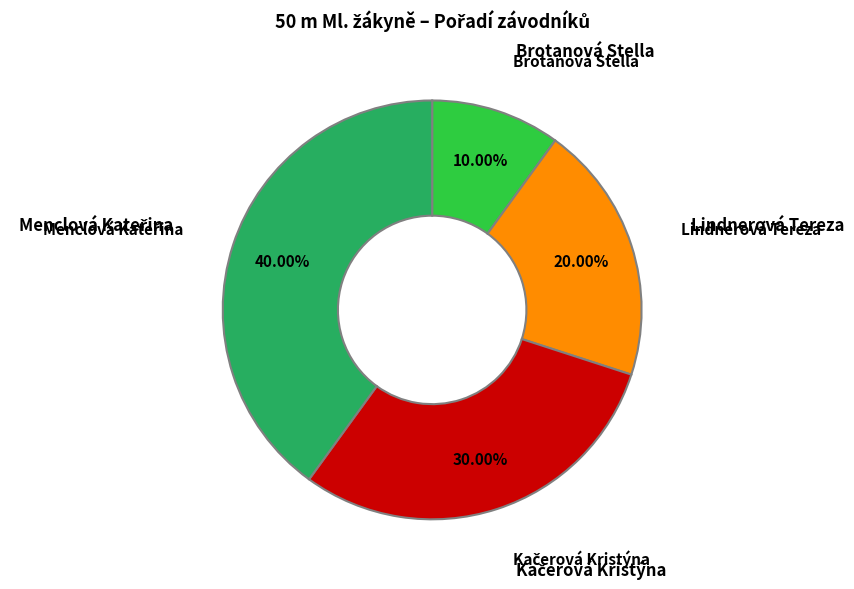

Is there any slice that represents more than half of the pie?

No